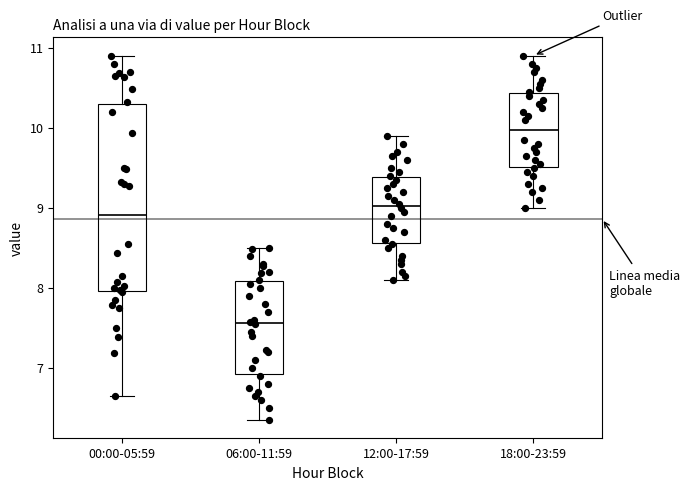

Which box's median line is the highest?

18:00-23:59